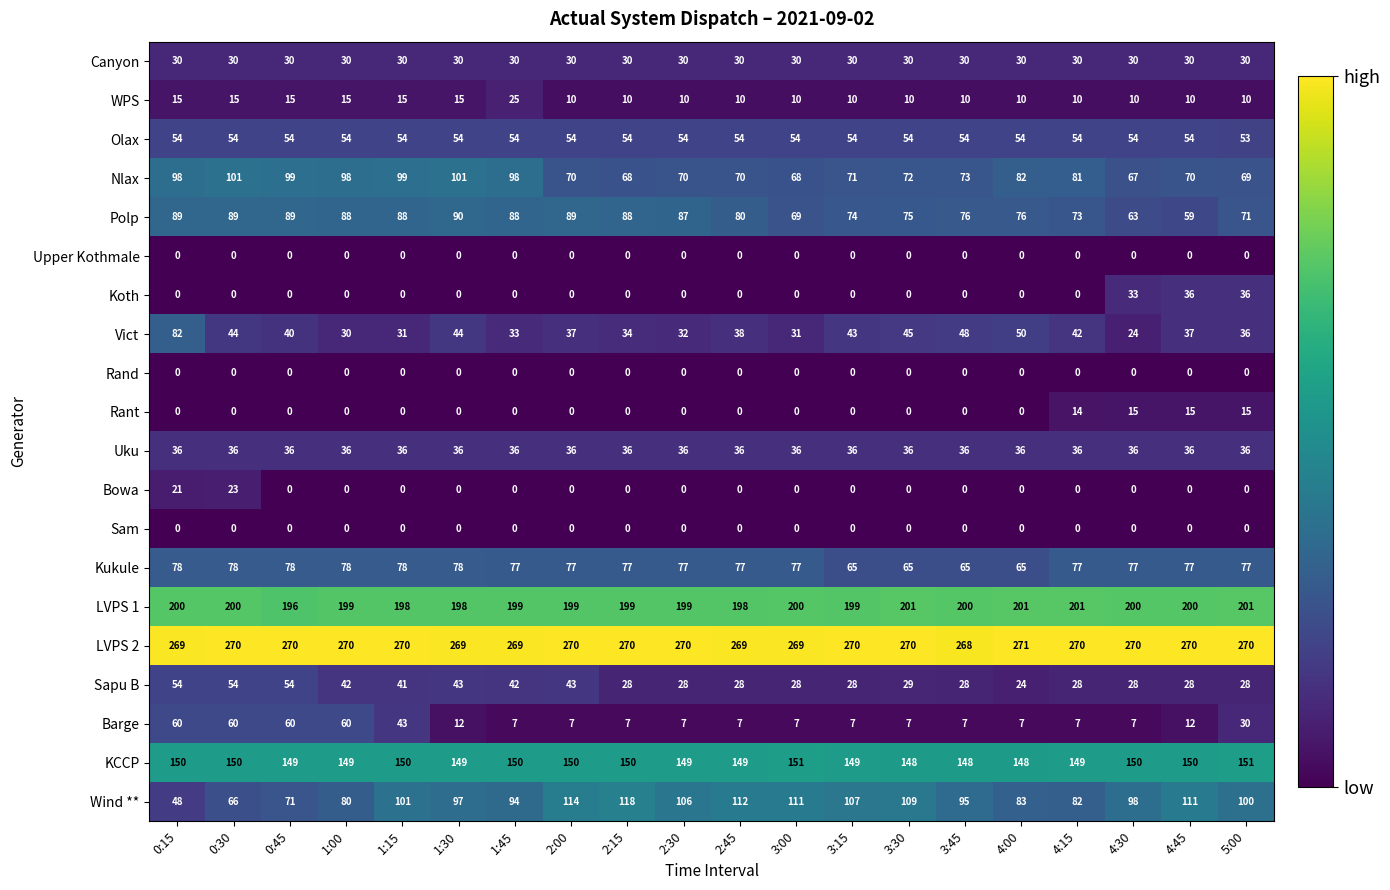

The Rant series shows 0 at 3:45. True or false?

True